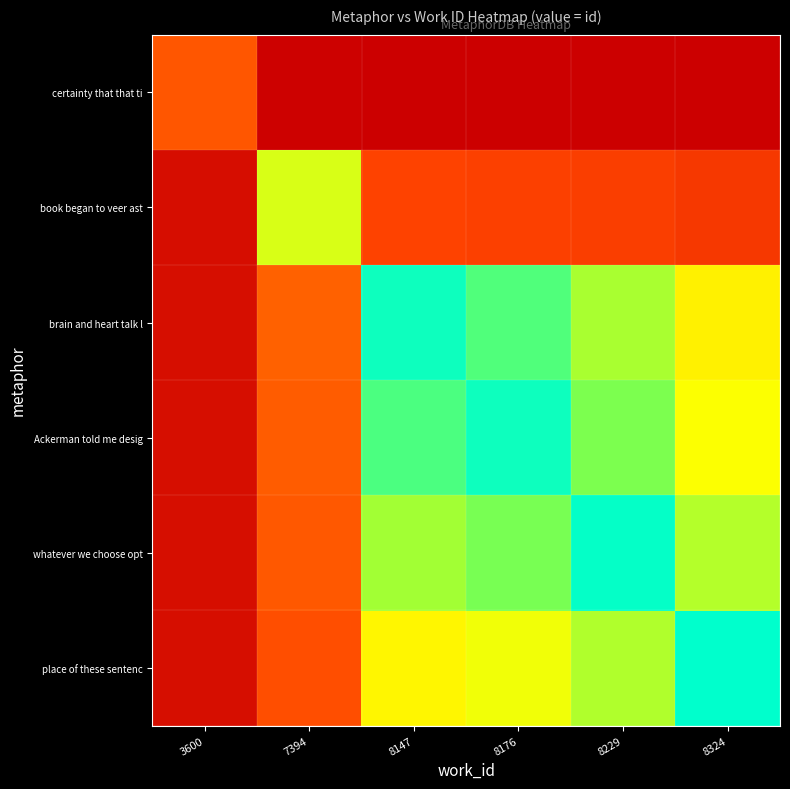

Which category has the lowest value across all series?

8324